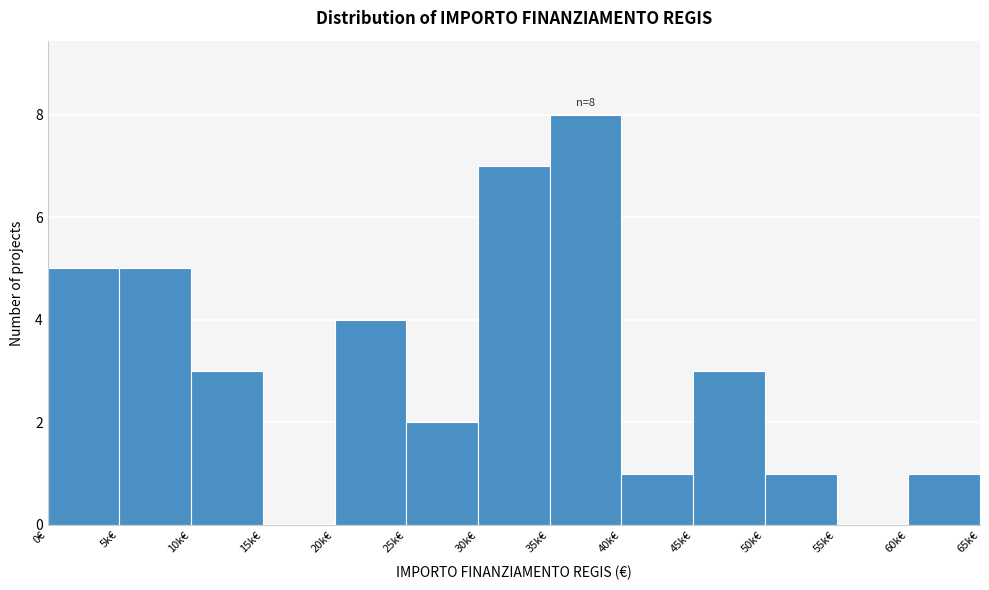

Reading left to right, list all the values displayed in this chart.

0€=5	5k€=5	10k€=3	15k€=0	20k€=4	25k€=2	30k€=7	35k€=8	40k€=1	45k€=3	50k€=1	55k€=0	60k€=1